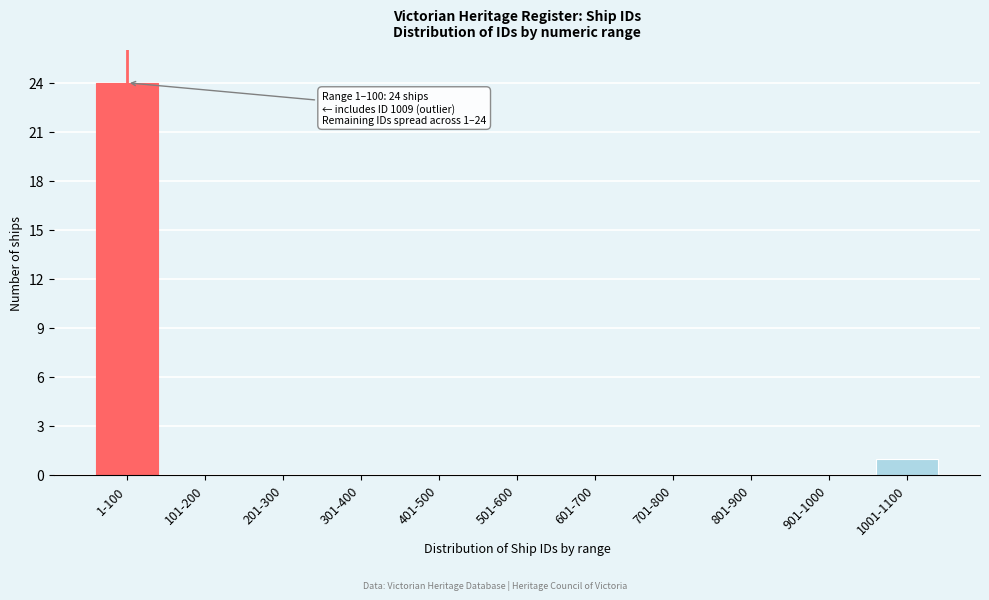

Reading left to right, extract all data points from this chart.

1-100=24	101-200=0	201-300=0	301-400=0	401-500=0	501-600=0	601-700=0	701-800=0	801-900=0	901-1000=0	1001-1100=1